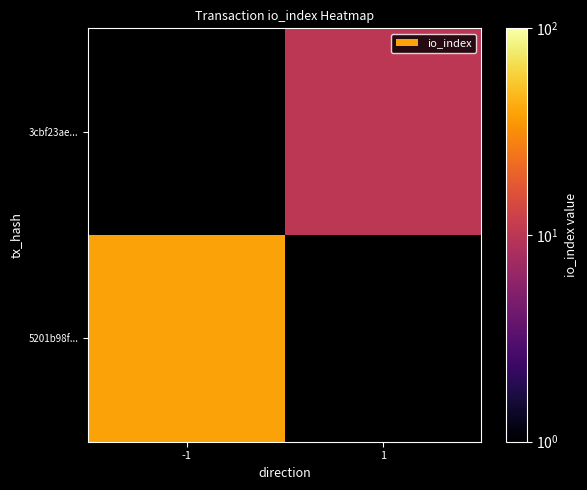

The value of 5201b98f... at -1 is 39.0. True or false?

True